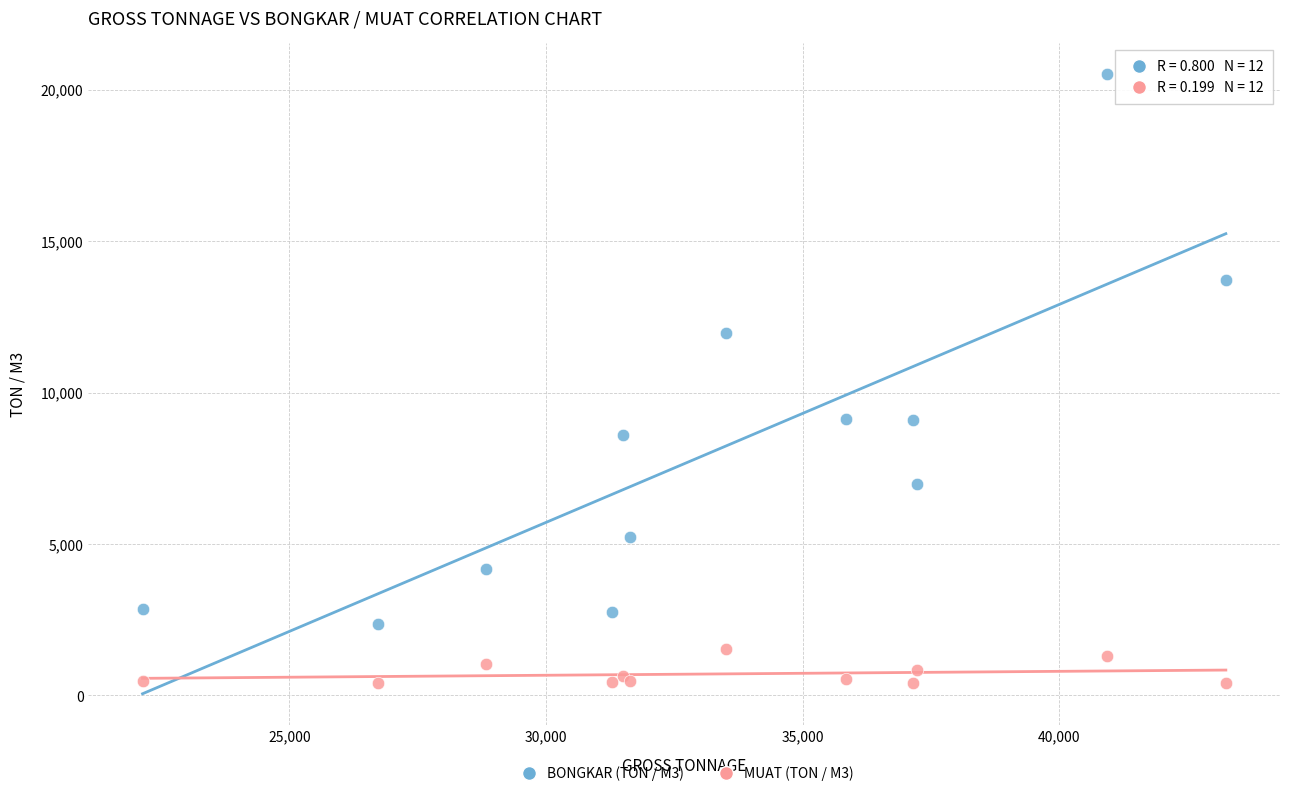

Which series has the largest Y range (max minus min)?

BONGKAR (TON / M3)